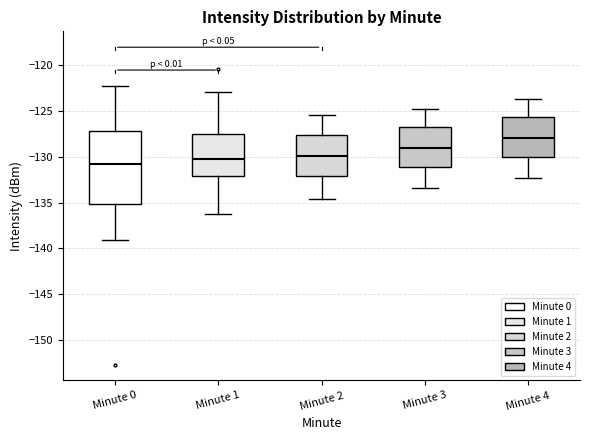

Reading left to right, read every box against the y-axis: the position of its median line, the range the box covers, and the ends of its whiskers. The values are not printed on the chart, so give them approximately, as read against the axis.

Minute 0: median -131.0, box -135.0 to -127.0, whiskers -139.0 to -122.0
Minute 1: median -130.0, box -132.0 to -127.5, whiskers -136.5 to -123.0
Minute 2: median -130.0, box -132.0 to -127.5, whiskers -134.5 to -125.5
Minute 3: median -129.0, box -131.0 to -126.5, whiskers -133.5 to -125.0
Minute 4: median -128.0, box -130.0 to -125.5, whiskers -132.5 to -123.5